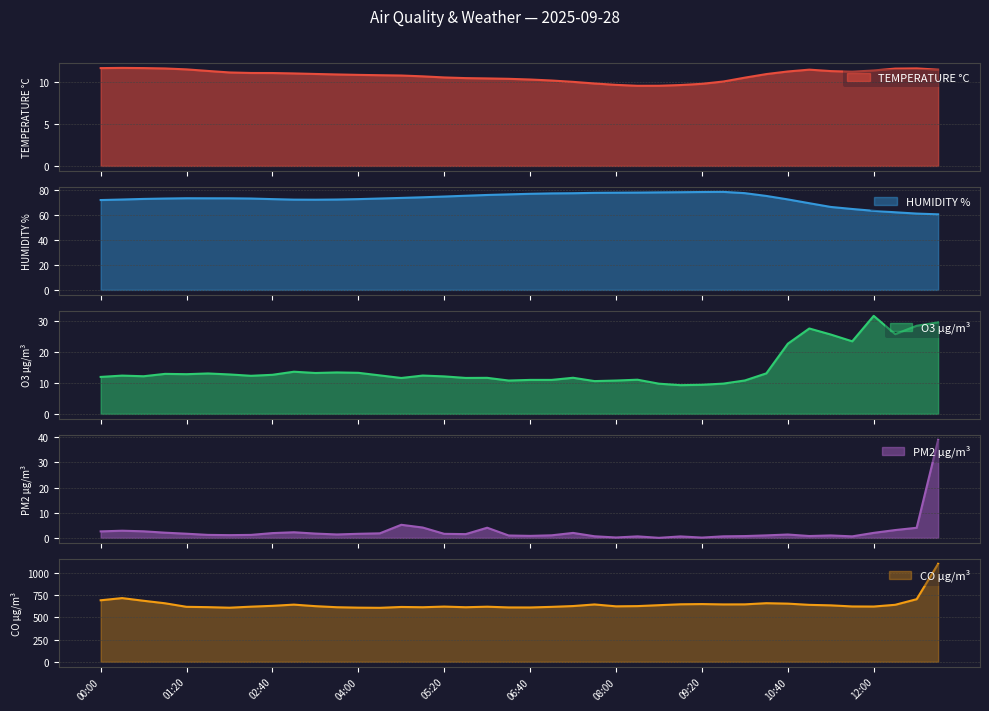

What are all the series names shown in the legend?

TEMPERATURE °C, HUMIDITY %, O3 µg/m³, PM2 µg/m³, CO µg/m³